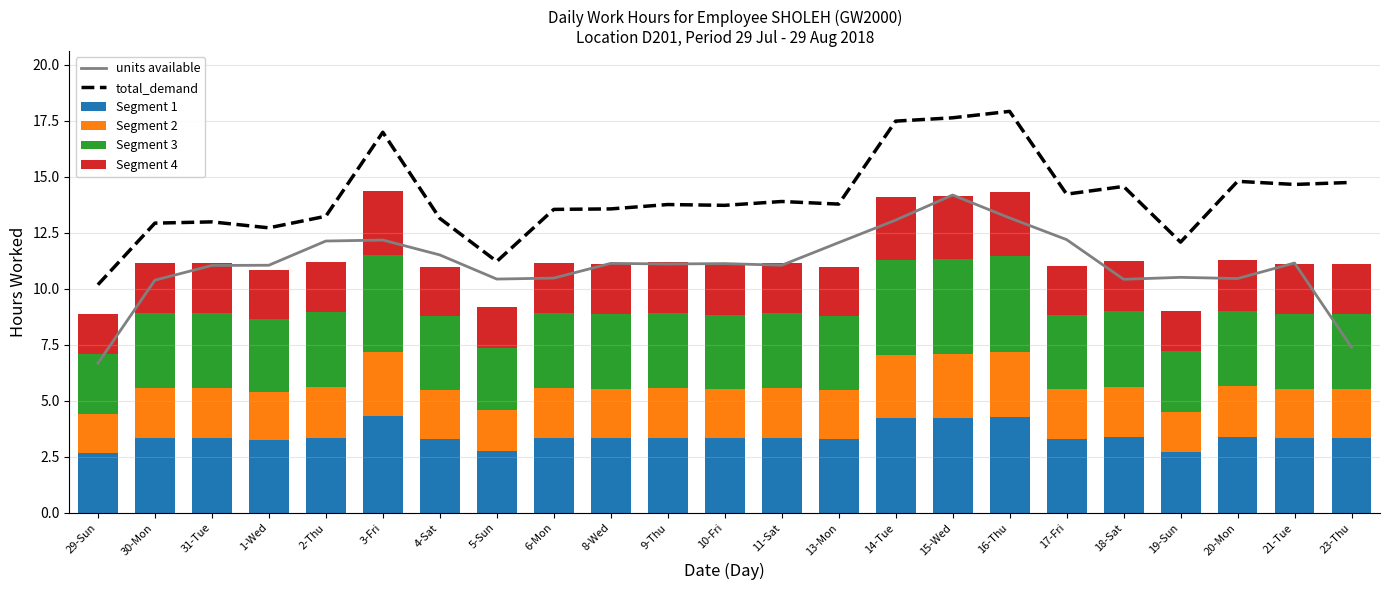

True or false: Segment 3 has a value of 4.9 at 21-Tue.

False